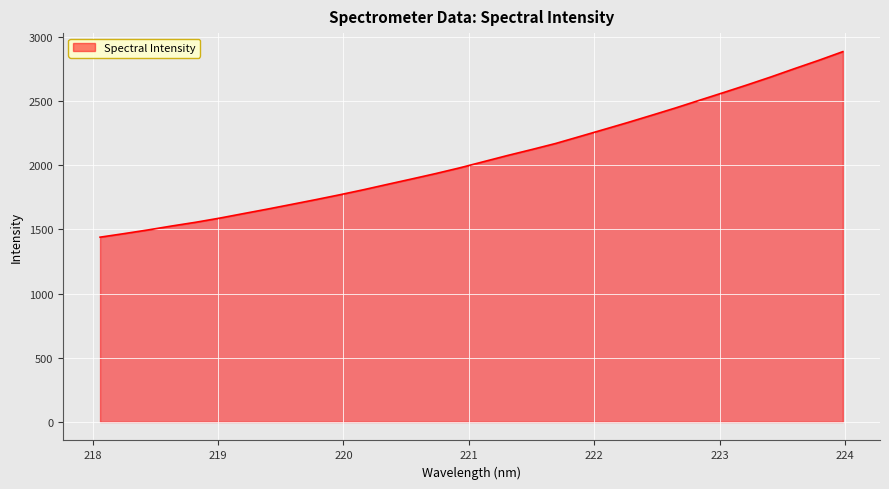

How many lines are shown in the chart?

1